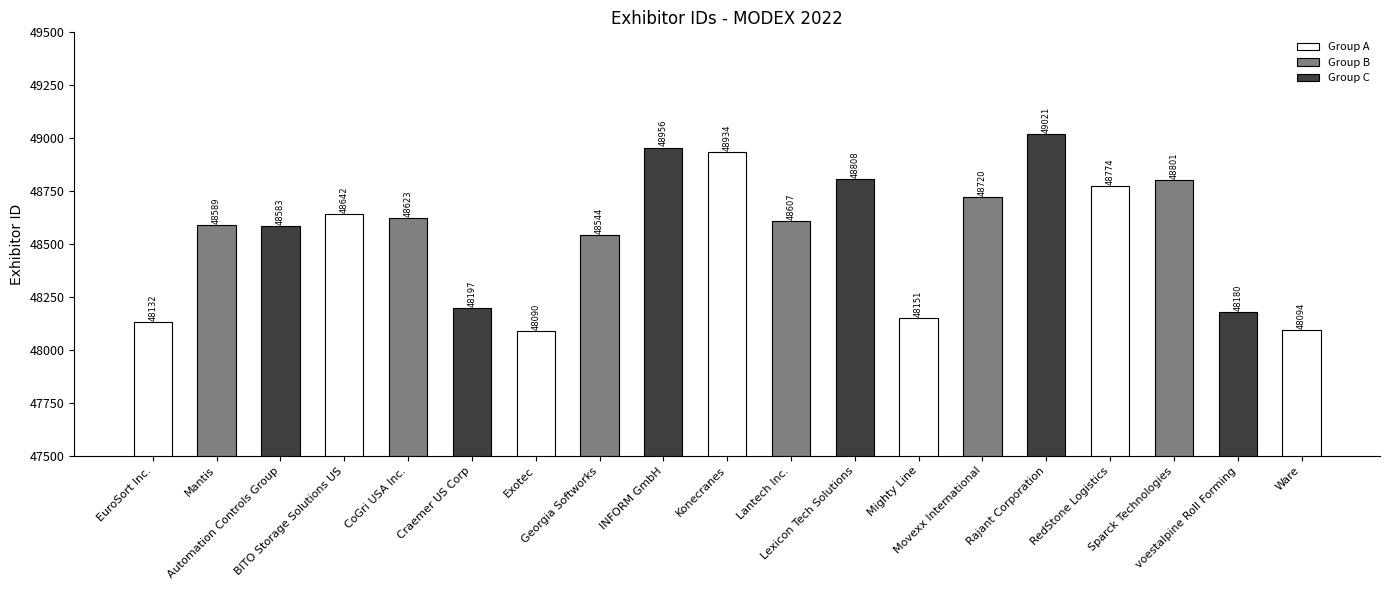

Which label corresponds to the smallest value in the chart?

Exotec